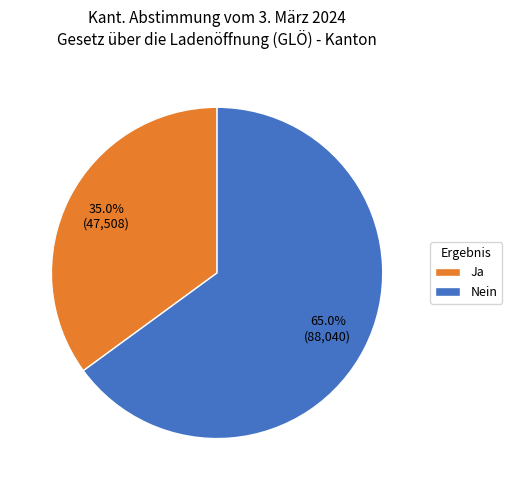

How many segments does this pie chart have?

2